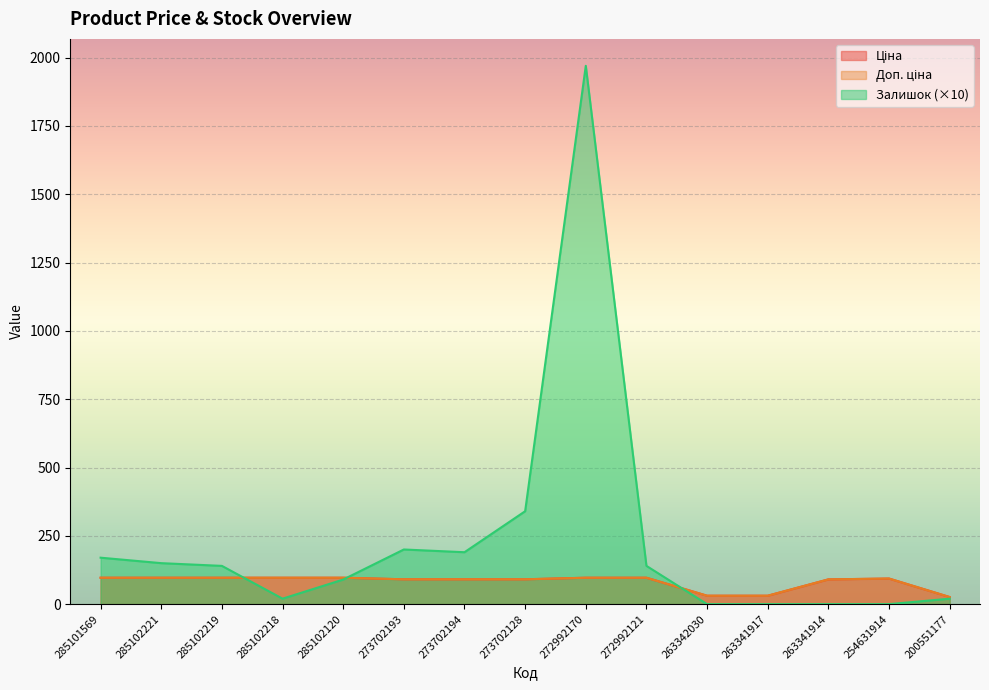

True or false: Залишок has more than 2 points higher than both neighbors.

False